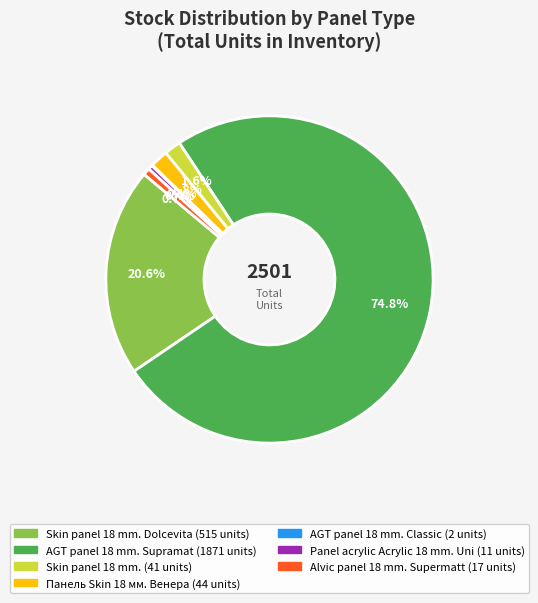

Count the number of slices in the pie.

7